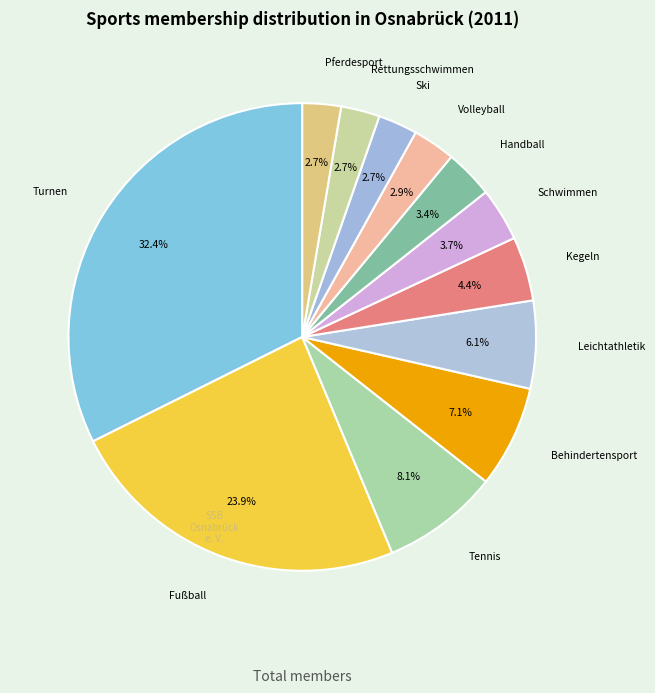

How many segments does this pie chart have?

12